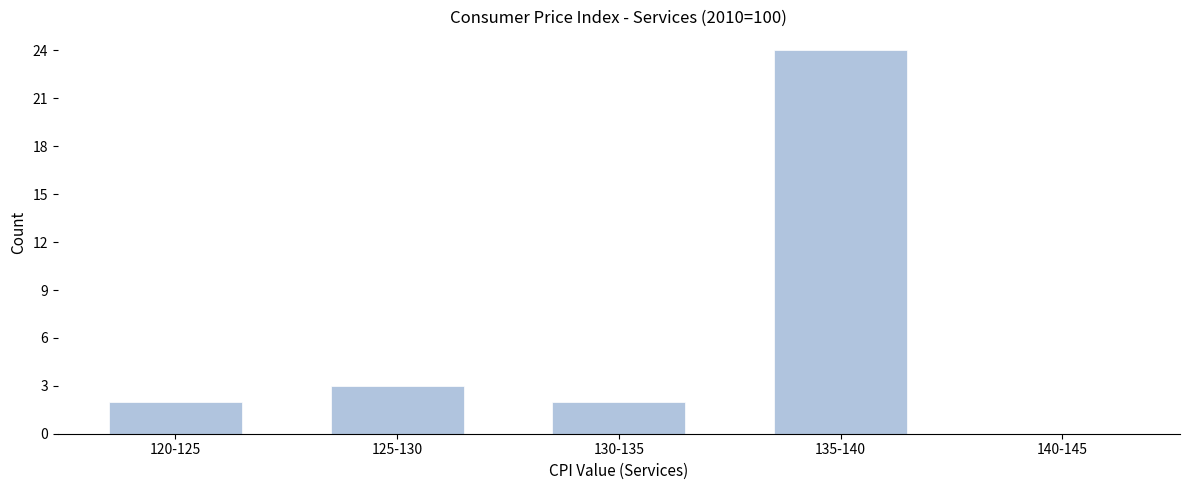

Reading right to left, what are all the values shown in this chart?

140-145=0	135-140=24	130-135=2	125-130=3	120-125=2